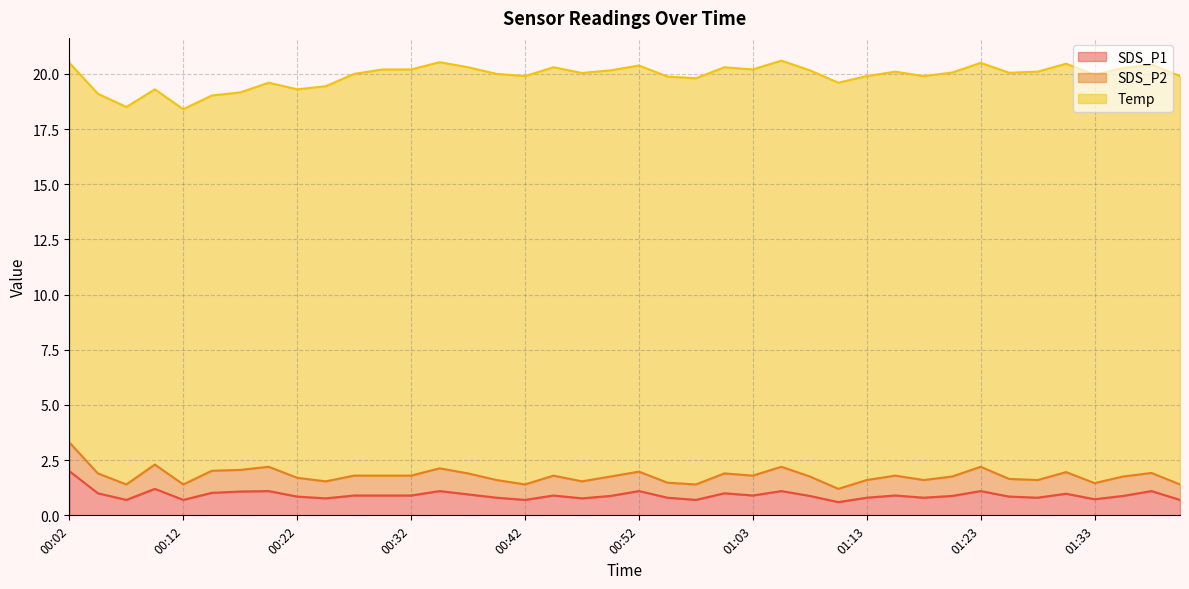

Reading left to right, what are all the values shown in this chart?

SDS_P1: 2.0	1.0	0.7	1.2	0.7	1.0	1.1	1.1	0.8	0.8	0.9	0.9	0.9	1.1	0.9	0.8	0.7	0.9	0.8	0.9	1.1	0.8	0.7	1.0	0.9	1.1	0.9	0.6	0.8	0.9	0.8	0.9	1.1	0.8	0.8	1.0	0.7	0.9	1.1	0.7
SDS_P2: 1.3	0.9	0.7	1.1	0.7	1.0	1.0	1.1	0.8	0.8	0.9	0.9	0.9	1.0	0.9	0.8	0.7	0.9	0.8	0.9	0.9	0.7	0.7	0.9	0.9	1.1	0.9	0.6	0.8	0.9	0.8	0.9	1.1	0.8	0.8	1.0	0.7	0.9	0.8	0.7
Temp: 17.2	17.2	17.1	17.0	17.0	17.0	17.1	17.4	17.6	17.9	18.2	18.4	18.4	18.4	18.4	18.4	18.5	18.5	18.5	18.4	18.4	18.4	18.4	18.4	18.4	18.4	18.4	18.4	18.3	18.3	18.3	18.3	18.3	18.4	18.5	18.5	18.5	18.5	18.5	18.5